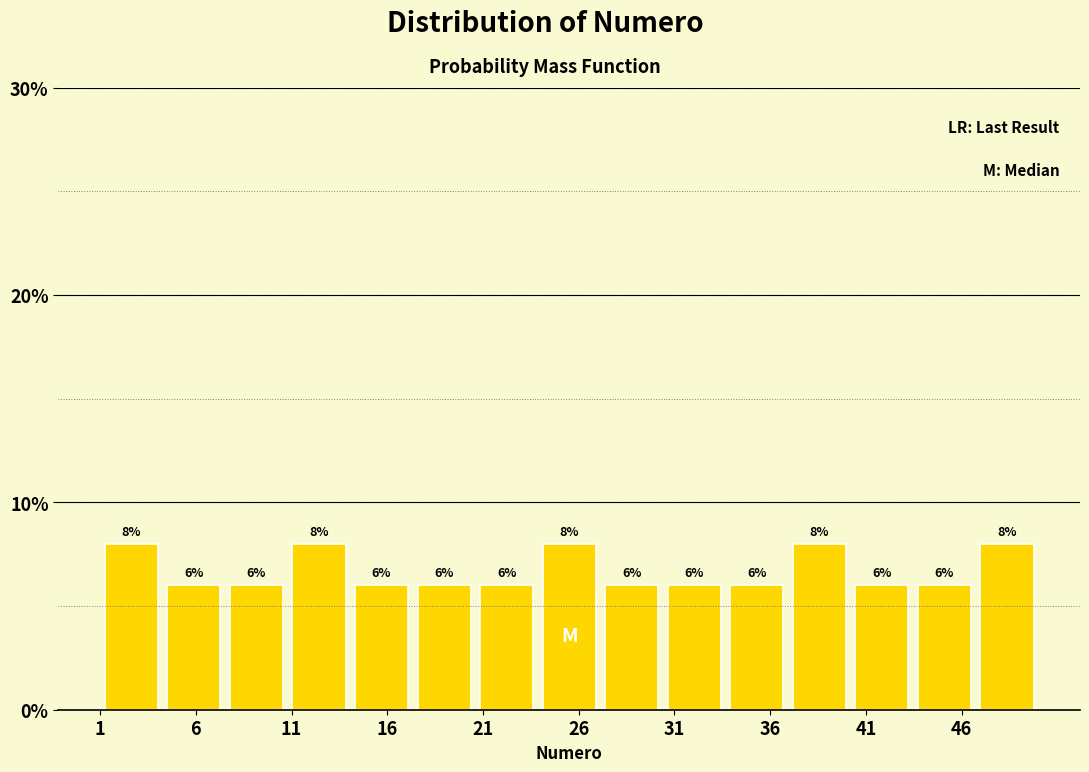

Reading left to right, list every bar in this chart as the range it spans on the x-axis followed by its height. The bar edges are not printed on the chart, so give them approximately, as read against the axis.

1.0 to 4.5: 8
4.5 to 7.5: 6
7.5 to 11.0: 6
11.0 to 14.0: 8
14.0 to 17.5: 6
17.5 to 20.5: 6
20.5 to 24.0: 6
24.0 to 27.0: 8
27.0 to 30.5: 6
30.5 to 33.5: 6
33.5 to 37.0: 6
37.0 to 40.0: 8
40.0 to 43.5: 6
43.5 to 46.5: 6
46.5 to 50.0: 8